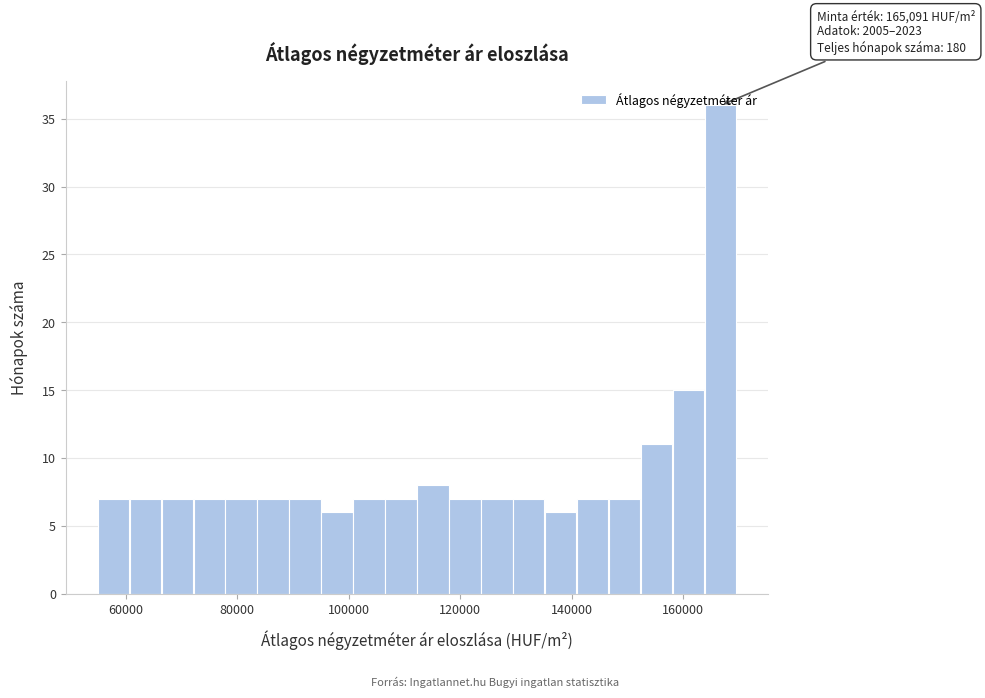

Read against the x-axis, roughly where is the centre of the tallest bar?

166000